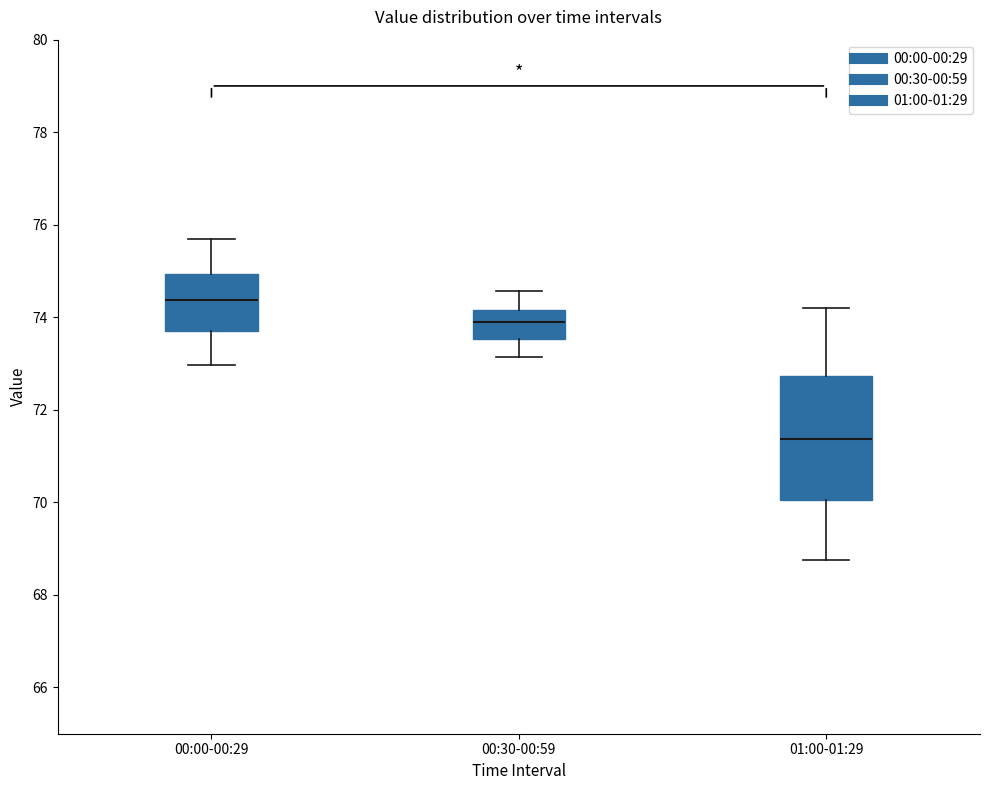

Where does the upper whisker of the box for 00:30-00:59 end on the y-axis? The values are not printed on the chart, so give them approximately, as read against the axis.

74.6